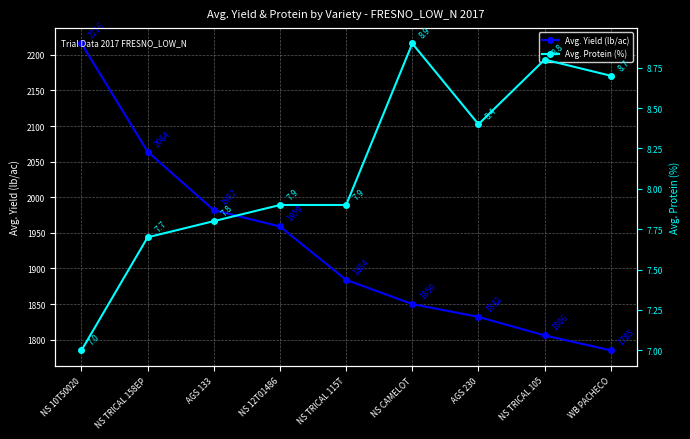

Does the chart display data point markers on the line(s)?

Yes